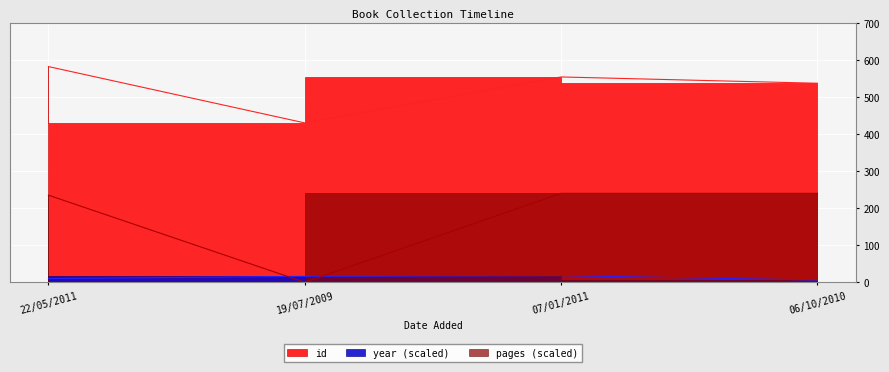

The pages series shows 235 at 22/05/2011. True or false?

True